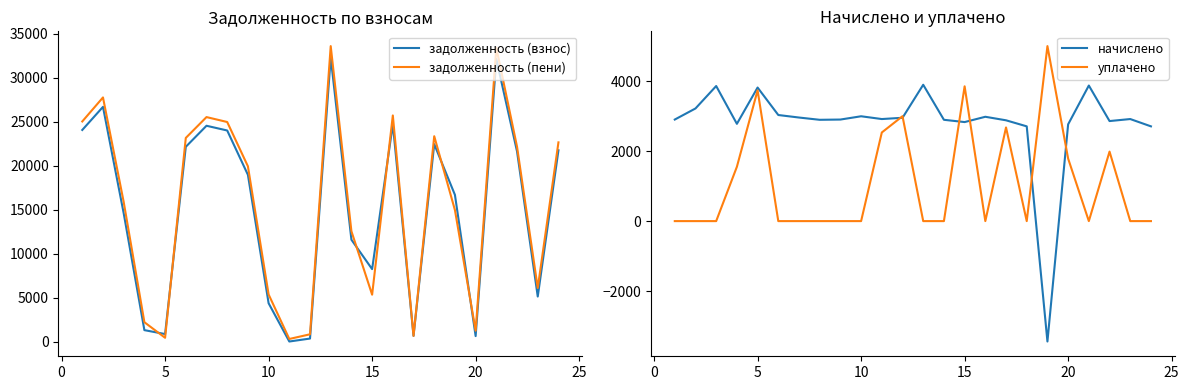

Reading left to right, transcribe all the data shown in this chart.

задолженность (взнос): 24054.2	26680.6	14583.9	1292.5	848.0	22138.7	24531.8	23994.5	18957.4	4352.5	0.0	336.2	32291.3	11573.6	8231.4	24710.9	642.1	22442.6	16673.1	614.4	32112.2	21609.0	5114.9	21740.7
задолженность (пени): 25021.4	27753.4	15870.3	2194.1	424.0	23149.1	25518.2	24959.3	19924.6	5350.9	288.6	820.2	33589.7	12538.4	5323.8	25704.5	640.0	23345.0	14945.1	1228.8	33403.4	22147.3	6086.9	22643.1
начислено: 2901.6	3218.4	3859.2	2779.2	3816.0	3031.2	2959.2	2894.4	2901.6	2995.2	2916.0	2952.0	3895.2	2894.4	2829.6	2980.8	2880.0	2707.2	-3440.0	2764.8	3873.6	2858.4	2916.0	2707.2
уплачено: 0.0	0.0	0.0	1552.4	3736.5	0.0	0.0	0.0	0.0	0.0	2532.0	2997.1	0.0	0.0	3850.8	0.0	2676.0	0.0	5000.0	1785.6	0.0	1985.5	0.0	0.0